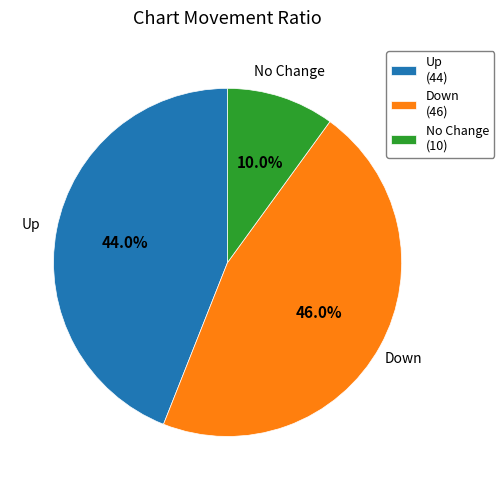

How much of the chart is everything except Up?

56.0%